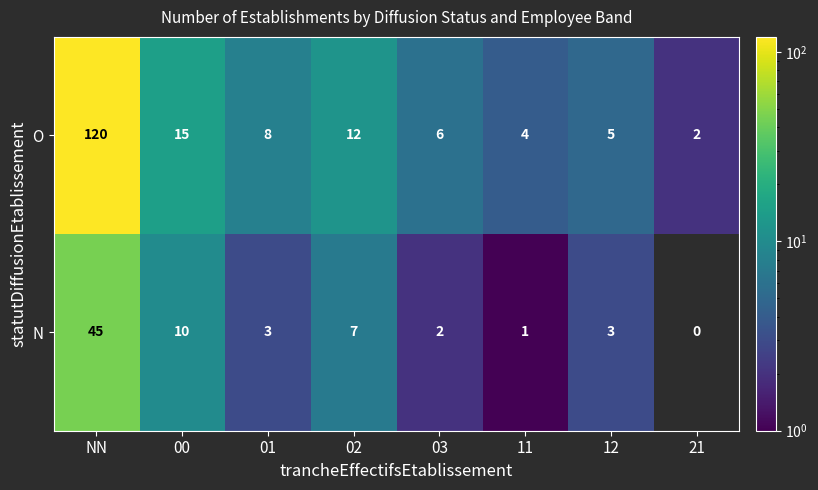

List the series in order of their overall mean, highest first.

O, N